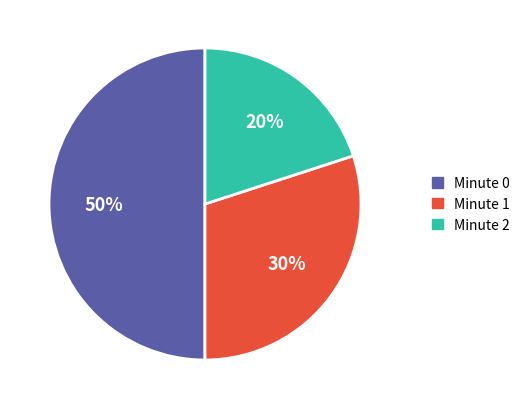

Is the sum of Minute 1 and Minute 0 greater than half?

Yes